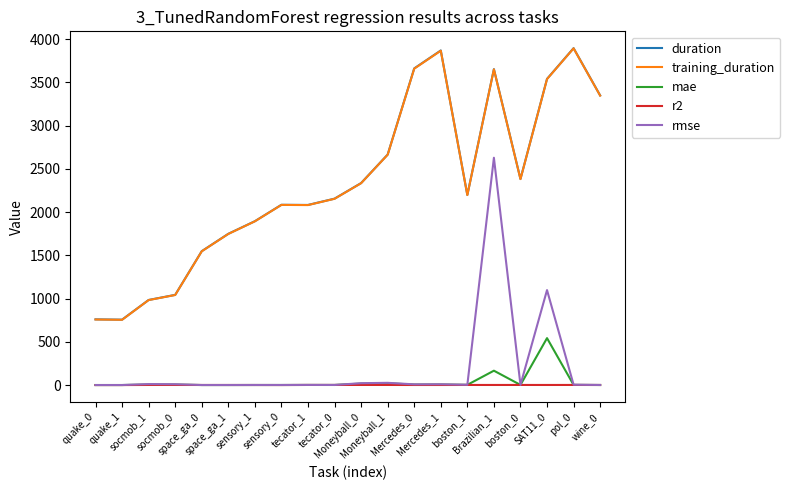

What is the average value of the training_duration series?

2327.9